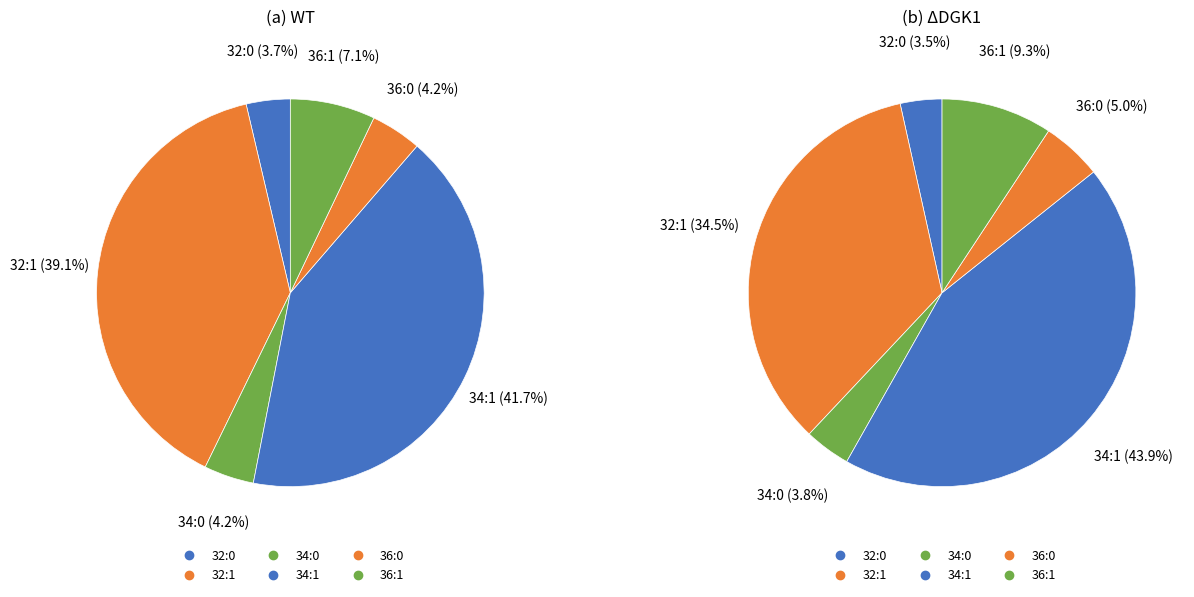

To the nearest percent, what is the combined percentage of 34:0 and 34:1?

48%